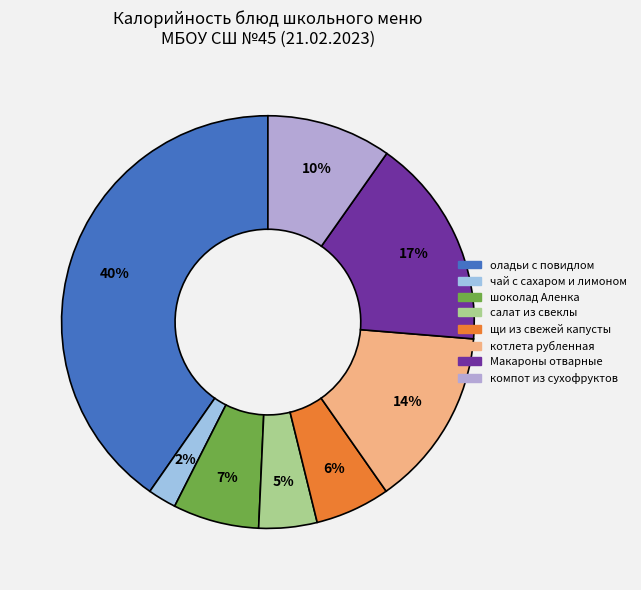

Count the number of slices in the pie.

8